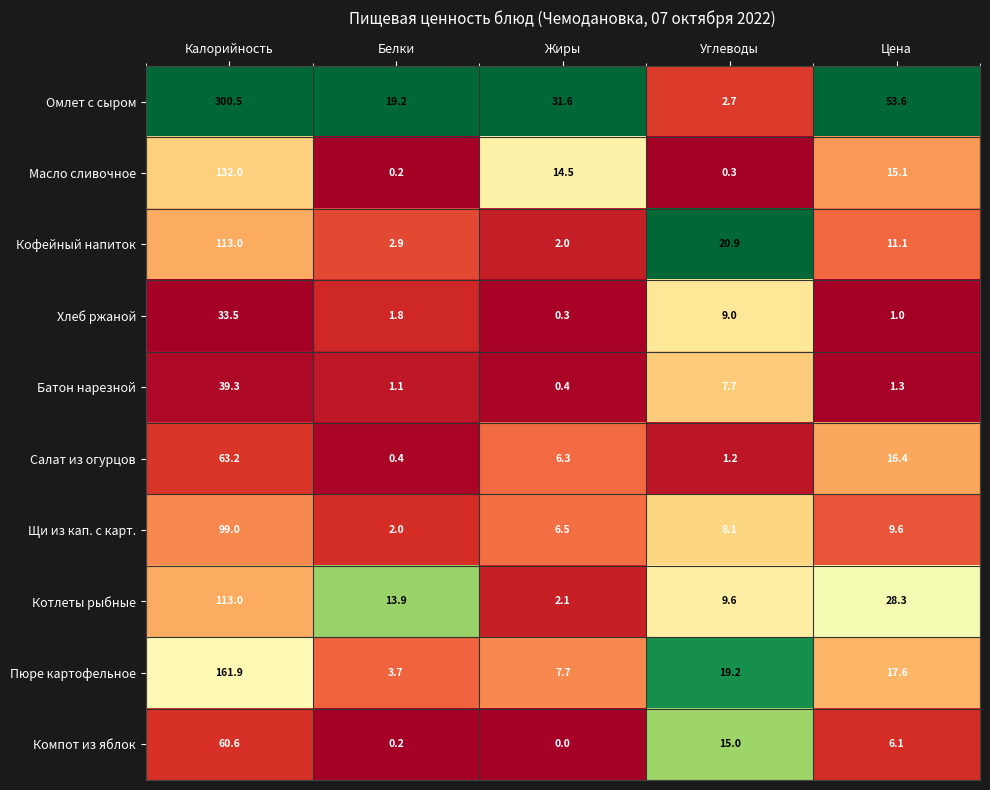

At Углеводы, list the series in order from largest to smallest.

Кофейный напиток, Пюре картофельное, Компот из яблок, Котлеты рыбные, Хлеб ржаной, Щи из кап. с карт., Батон нарезной, Омлет с сыром, Салат из огурцов, Масло сливочное